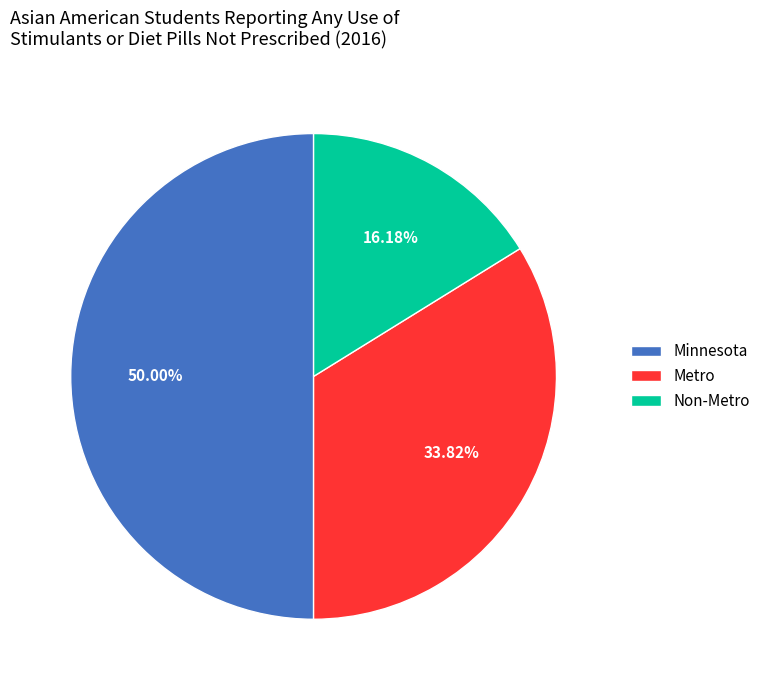

What is the ratio of the value at Non-Metro to the value at Metro?

0.5